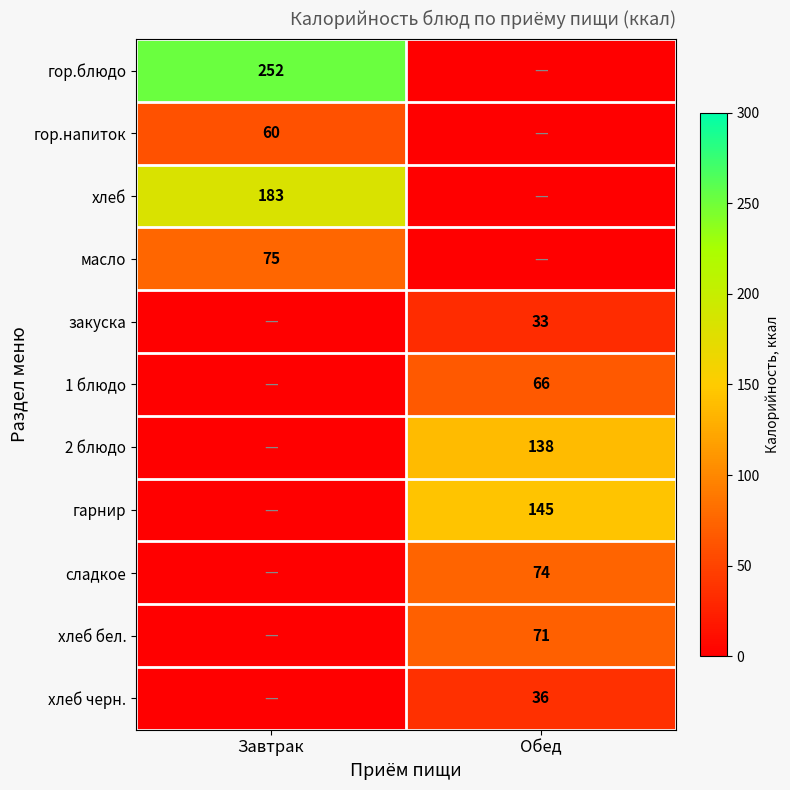

Is it true that 2 блюдо equals 138 at Обед?

True